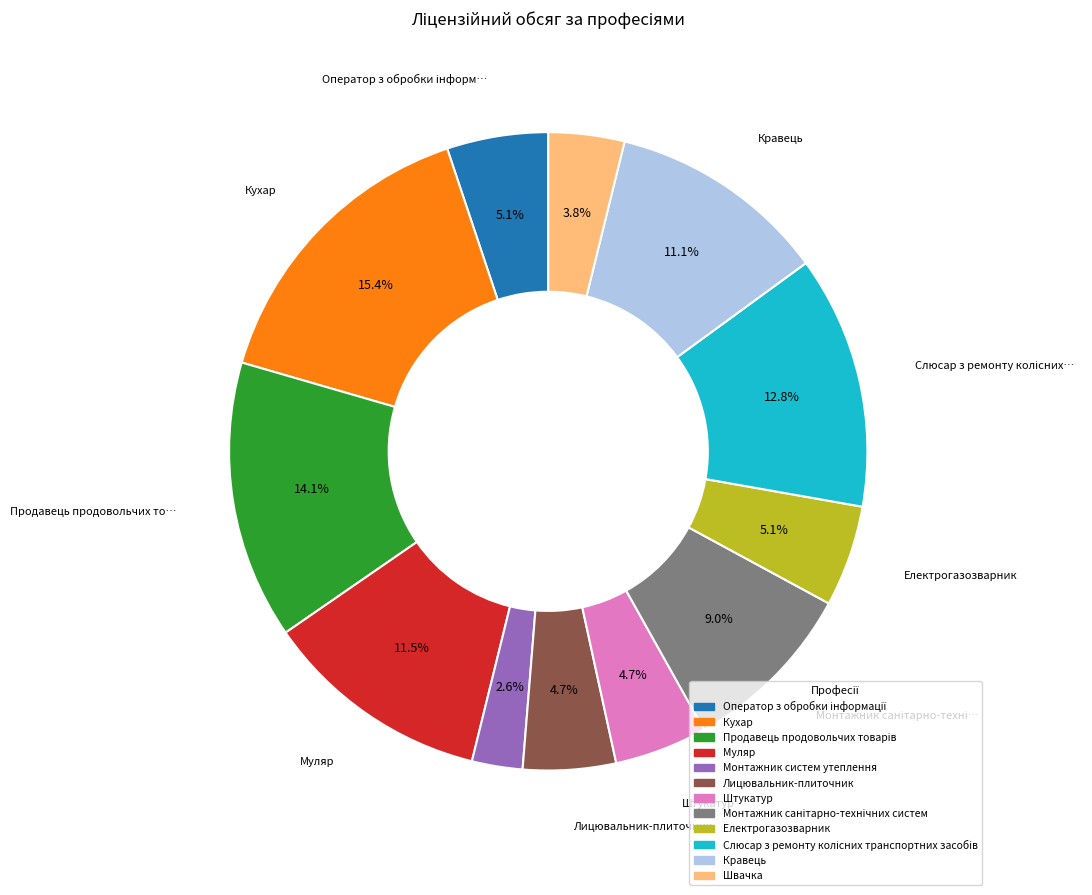

What percentage do Монтажник систем утеплення and Муляр together represent?

14.1%